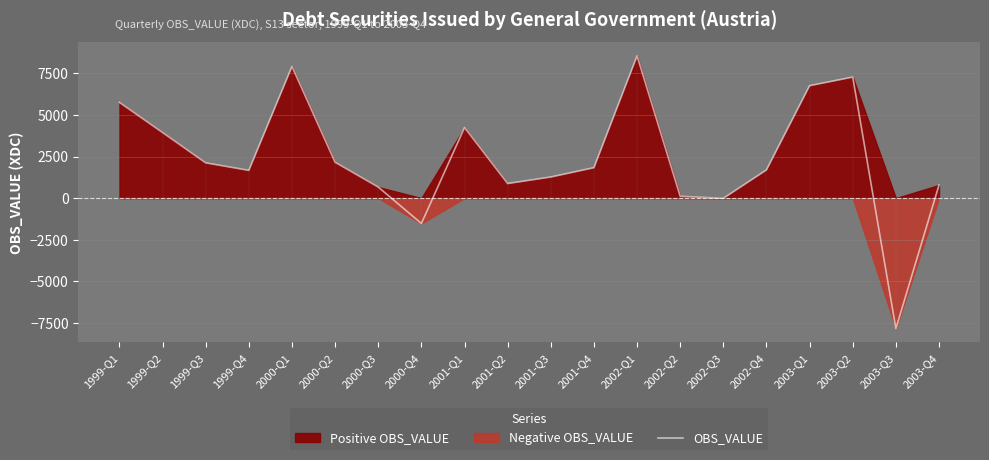

Does the chart display data point markers on the line(s)?

No